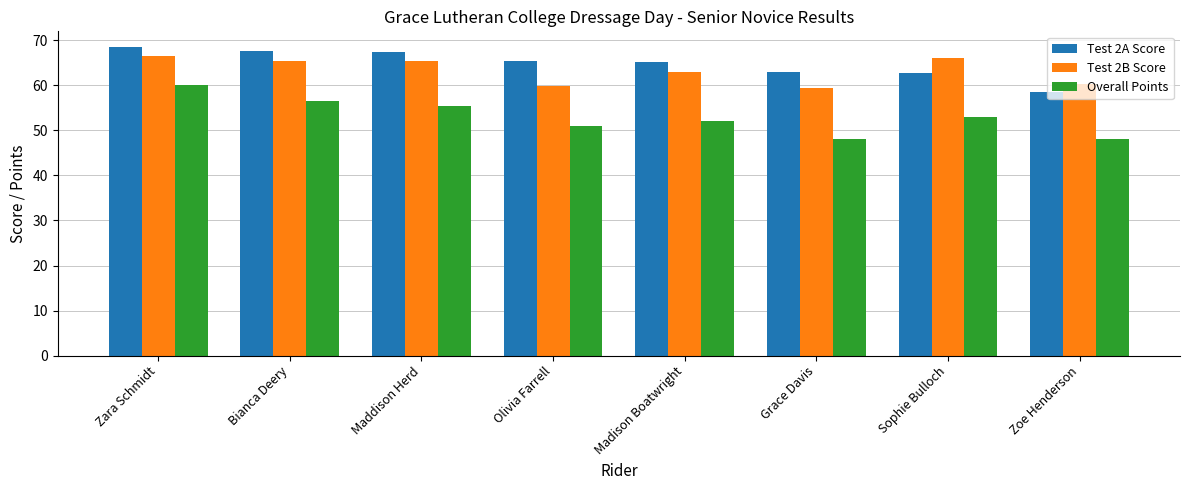

What is the difference between the Test 2A Score values at Maddison Herd and Sophie Bulloch?

4.7